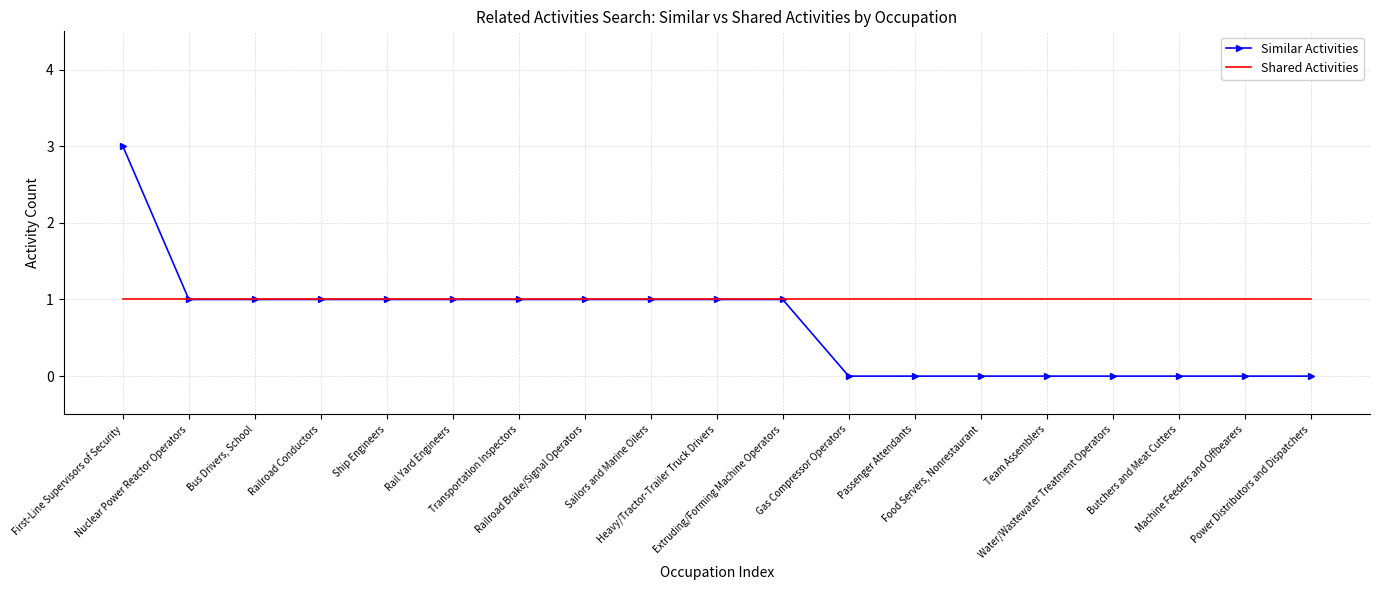

Which series has the widest spread of values?

Similar Activities